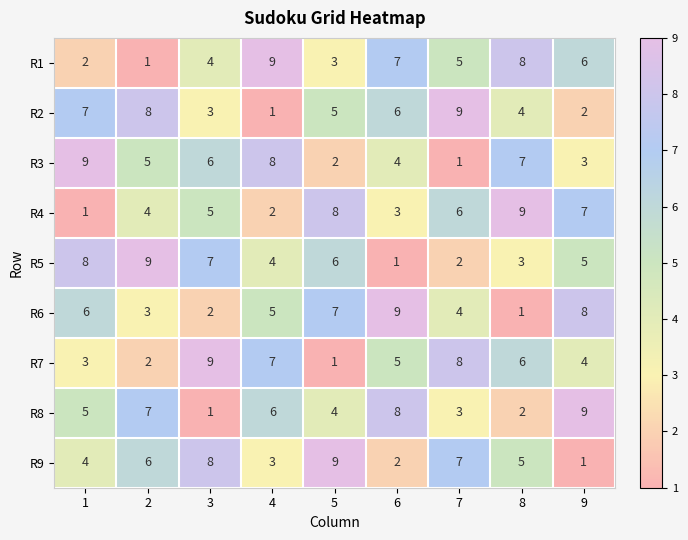

The value of R9 at 3 is 8. True or false?

True